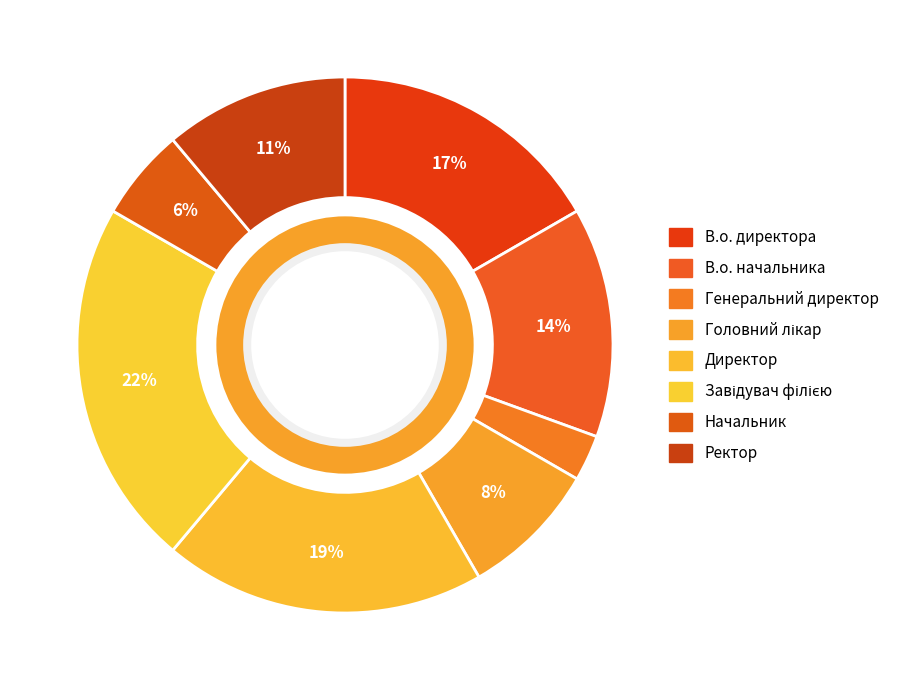

Is it true that Головний лікар is 23% of the pie?

False